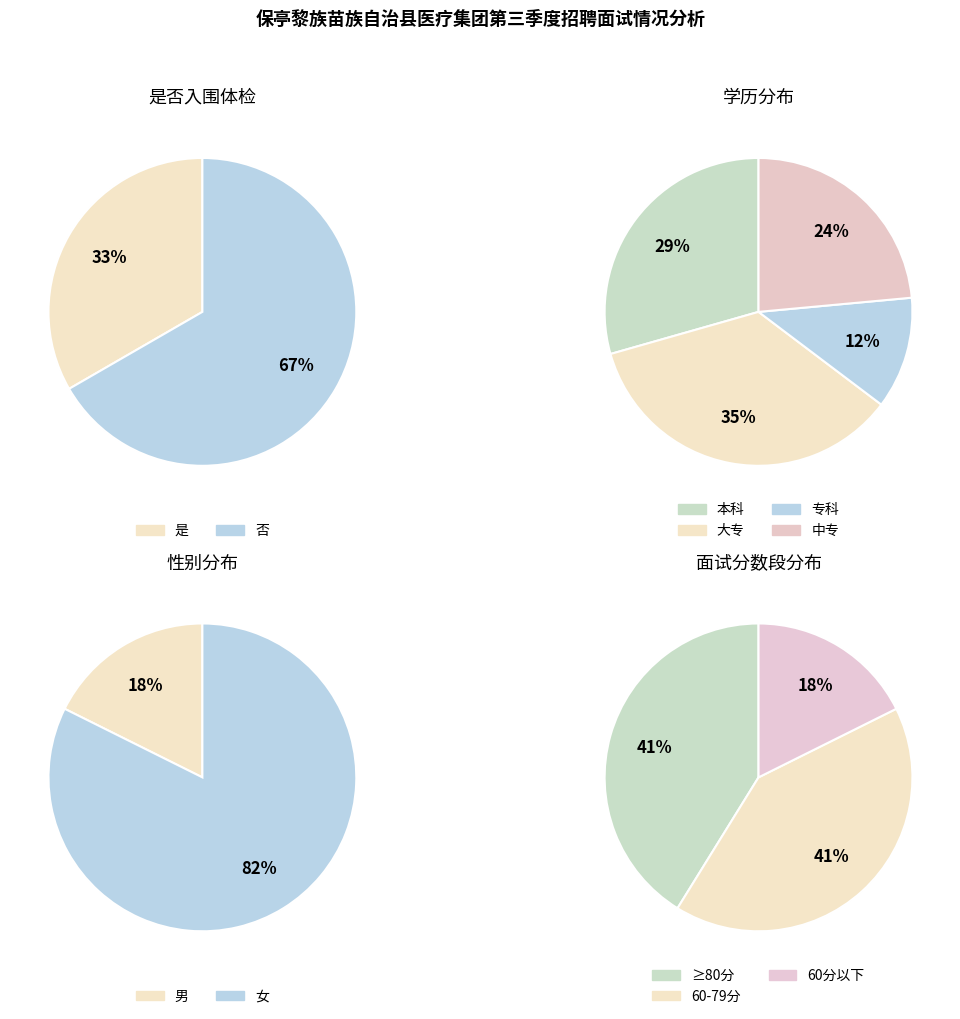

What is the largest slice in the pie chart?

否